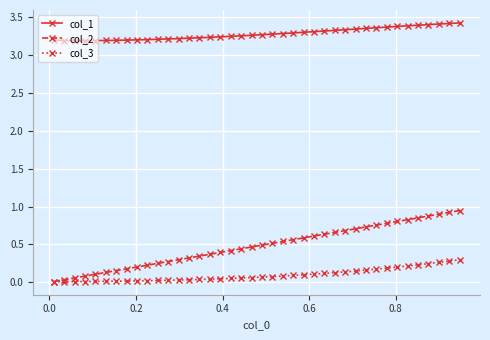

Rank the series by their maximum value, from lowest to highest.

col_3, col_2, col_1